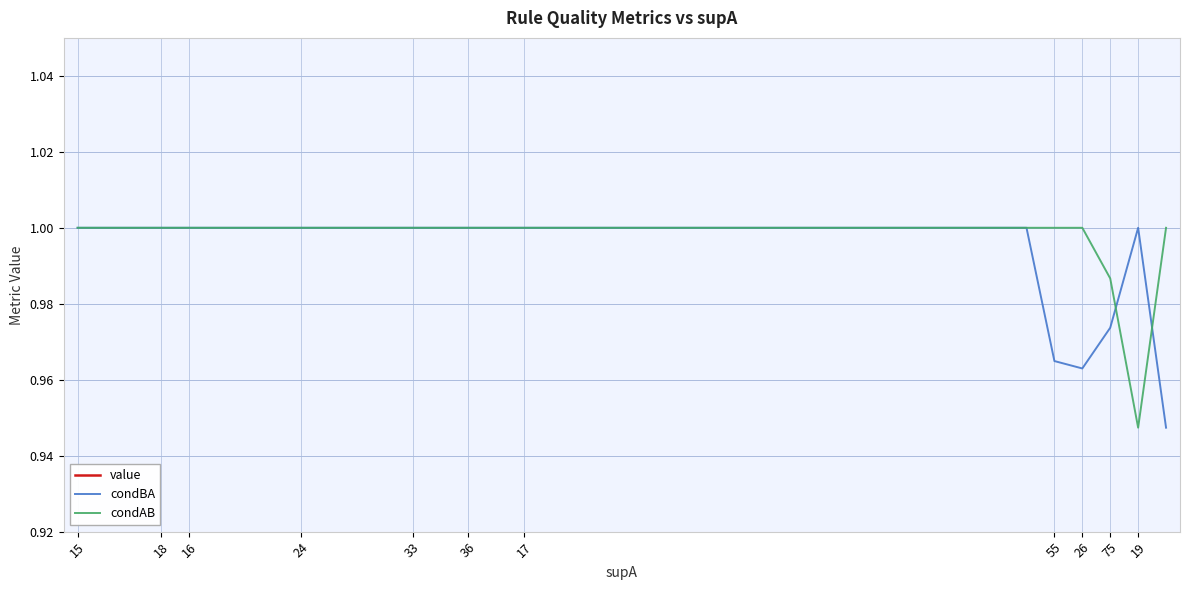

In condBA, how many points are lower than both neighbors (excluding endpoints)?

1